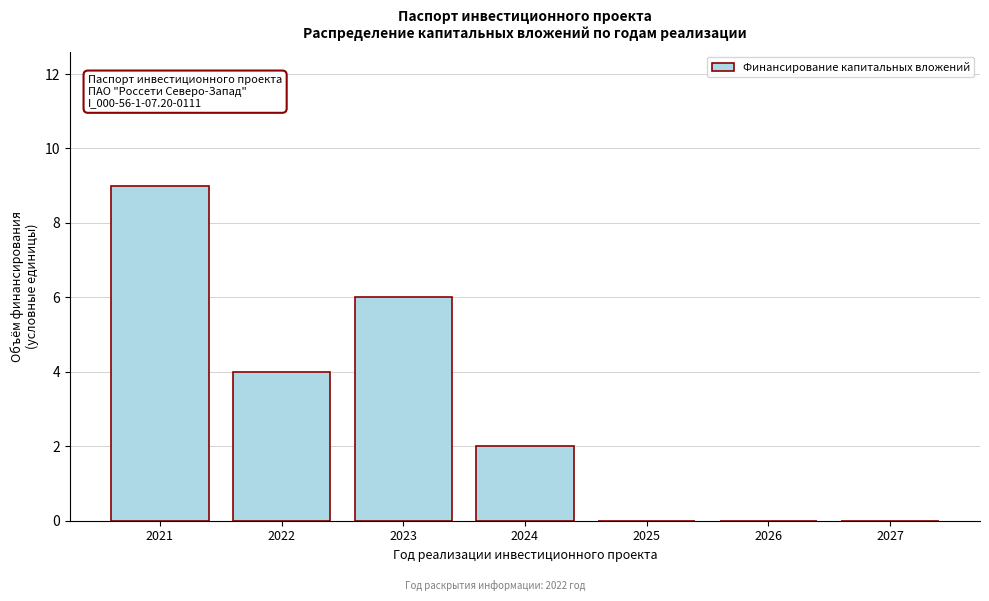

Reading left to right, transcribe all the data shown in this chart.

2021=9	2022=4	2023=6	2024=2	2025=0	2026=0	2027=0